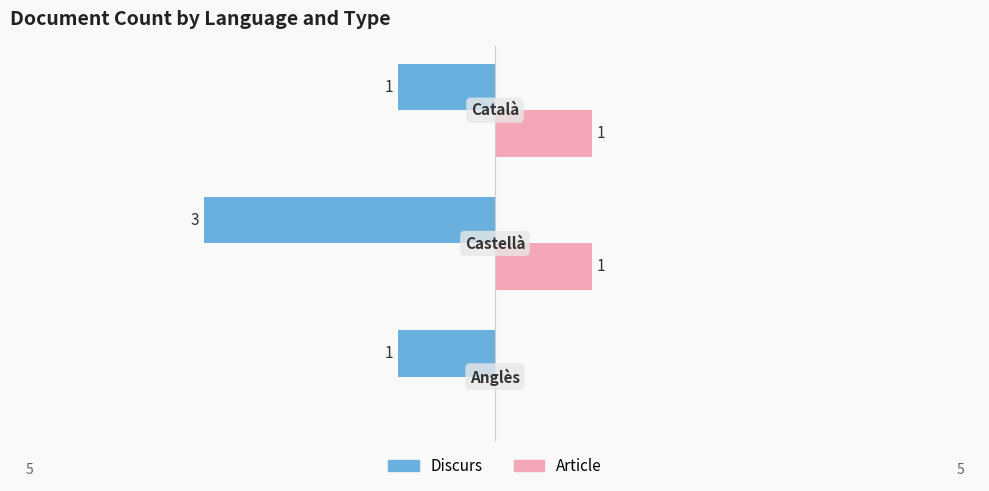

Which series has the widest spread of values?

Discurs